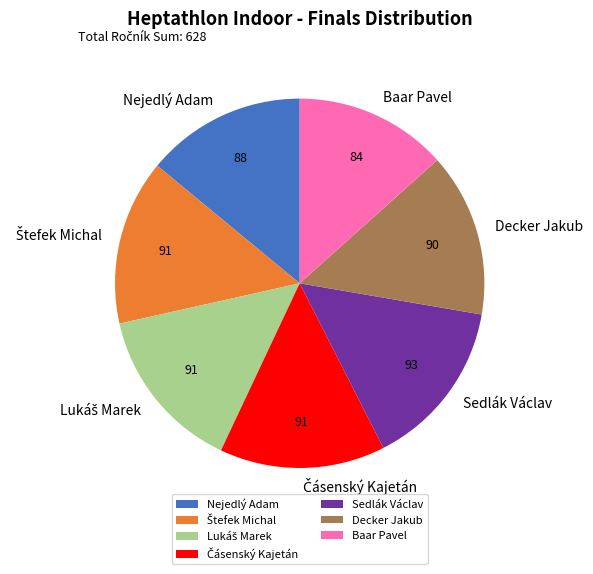

Do Decker Jakub and Nejedlý Adam together represent more than half of the pie?

No